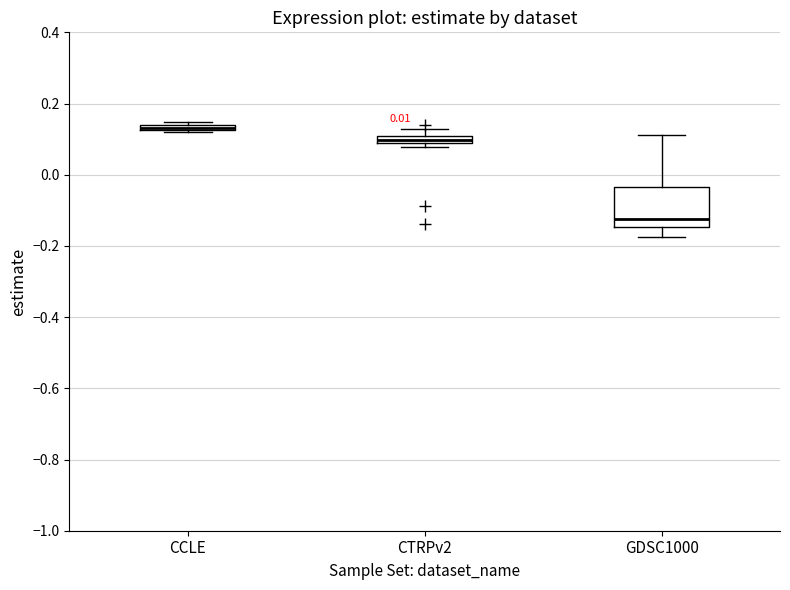

Comparing the boxes themselves (not the whiskers), which one is the tallest?

GDSC1000